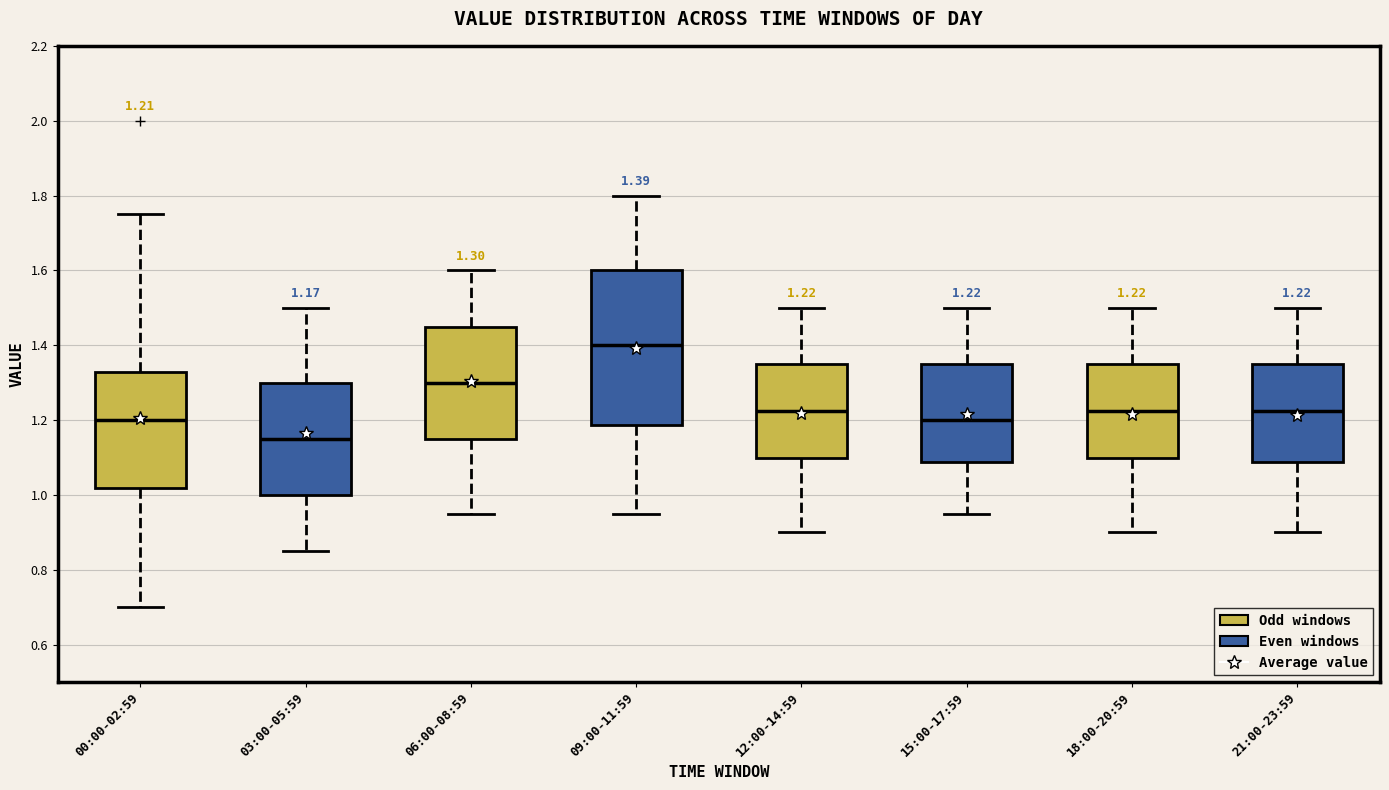

Which box's median line is the highest?

09:00-11:59